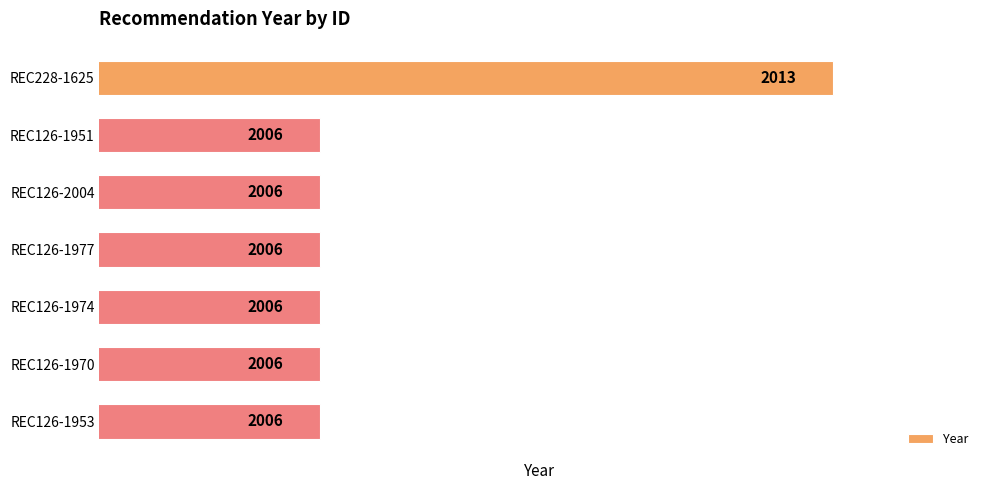

The chart shows a value of 2006 at REC126-2004. True or false?

True